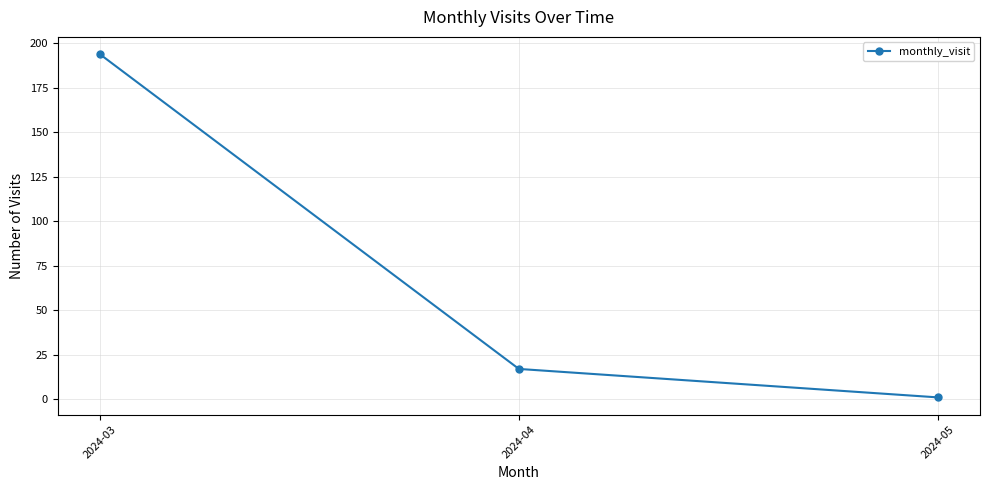

What is the average value?

71